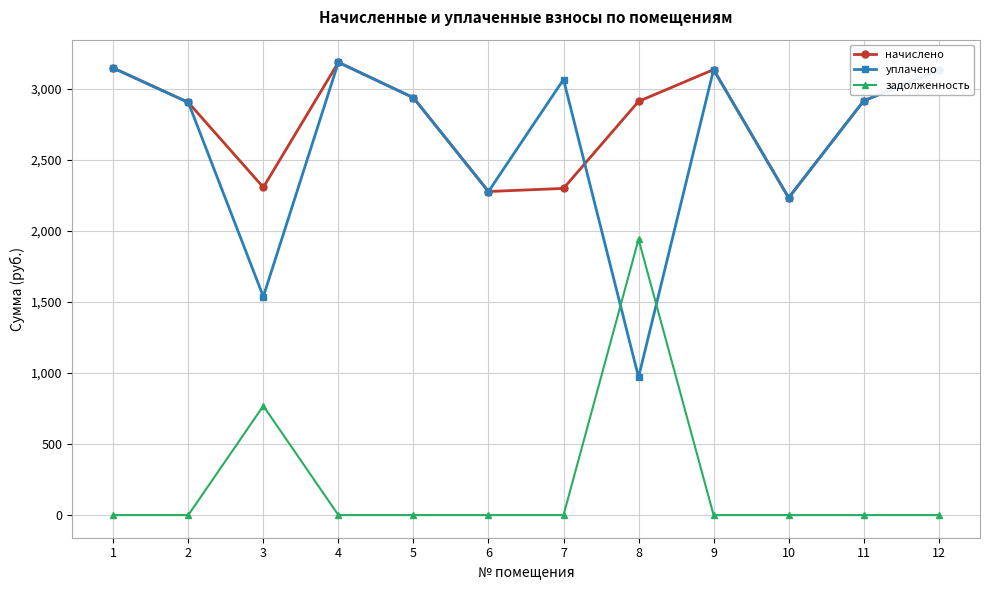

What is the sum of the начислено values at 3 and 1?

5451.4